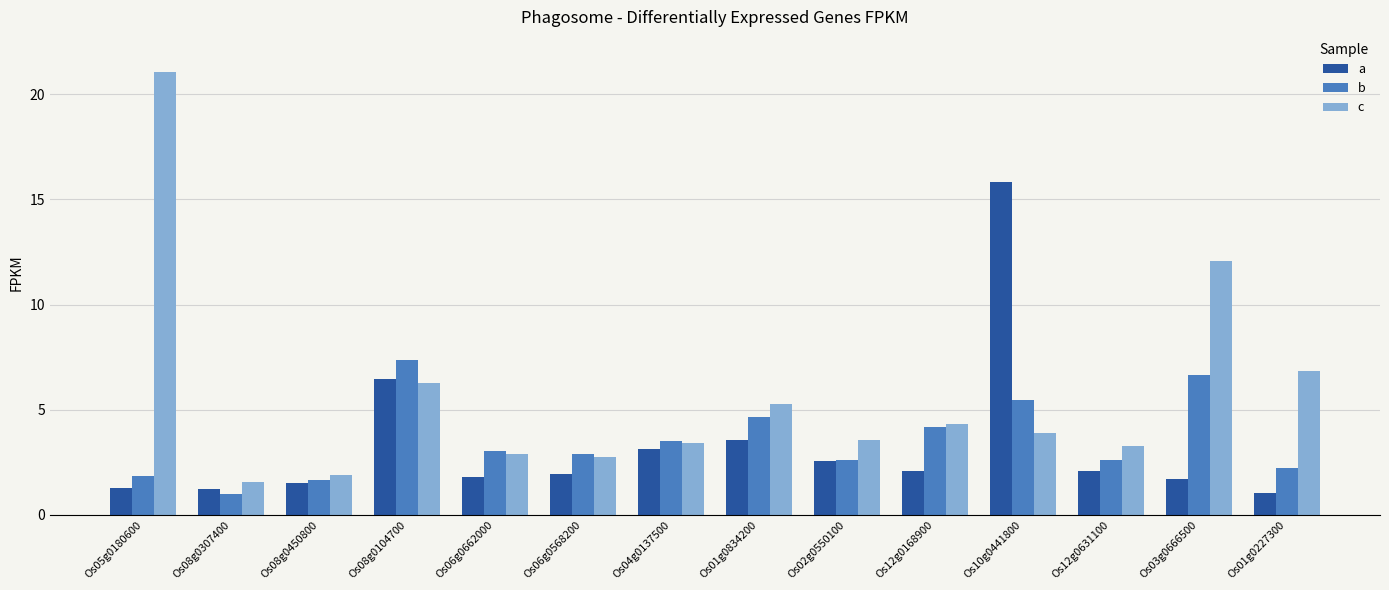

The value of b at Os01g0834200 is 2.3. True or false?

False